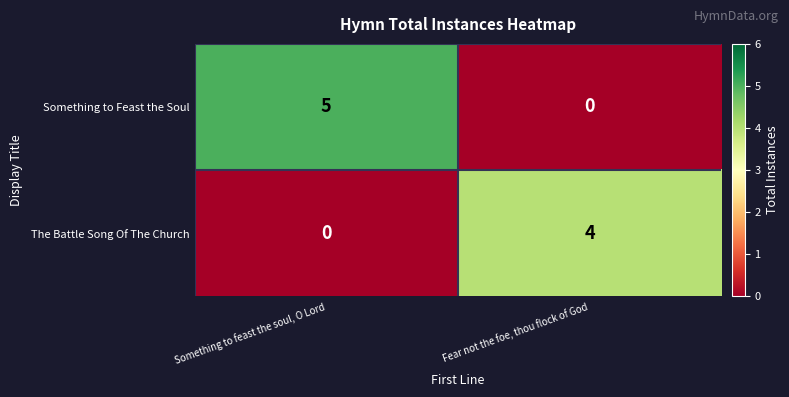

At which category is the sum across all series the highest?

Something to feast the soul, O Lord